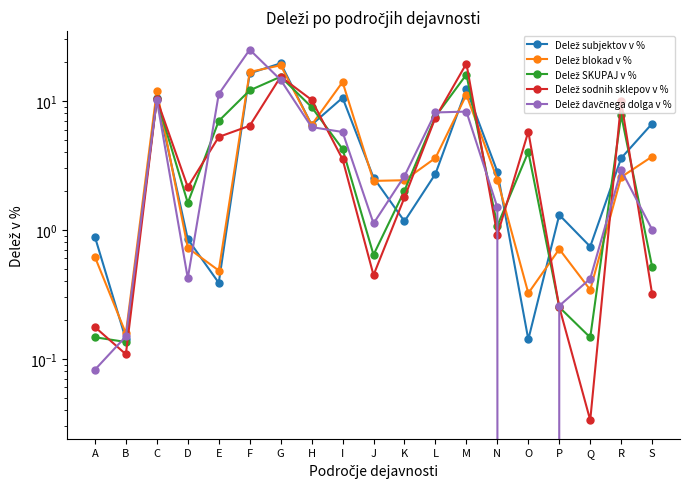

Reading left to right, transcribe all the data shown in this chart.

Delež subjektov v %: A=0.9	B=0.1	C=10.6	D=0.8	E=0.4	F=16.4	G=19.6	H=6.5	I=10.6	J=2.5	K=1.2	L=2.7	M=12.3	N=2.8	O=0.1	P=1.3	Q=0.7	R=3.6	S=6.7
Delež blokad v %: A=0.6	B=0.2	C=12.0	D=0.7	E=0.5	F=16.8	G=18.9	H=6.5	I=14.0	J=2.4	K=2.4	L=3.6	M=11.2	N=2.5	O=0.3	P=0.7	Q=0.3	R=2.6	S=3.7
Delež SKUPAJ v %: A=0.1	B=0.1	C=10.3	D=1.6	E=7.0	F=12.1	G=15.4	H=9.0	I=4.2	J=0.6	K=2.0	L=7.6	M=16.0	N=1.1	O=4.0	P=0.3	Q=0.1	R=7.8	S=0.5
Delež sodnih sklepov v %: A=0.2	B=0.1	C=10.3	D=2.1	E=5.3	F=6.4	G=15.4	H=10.2	I=3.5	J=0.4	K=1.8	L=7.4	M=19.5	N=0.9	O=5.8	P=0.3	Q=0.0	R=9.9	S=0.3
Delež davčnega dolga v %: A=0.1	B=0.1	C=10.2	D=0.4	E=11.3	F=25.0	G=14.6	H=6.3	I=5.7	J=1.1	K=2.6	L=8.1	M=8.3	N=1.5	O=0.0	P=0.3	Q=0.4	R=2.9	S=1.0